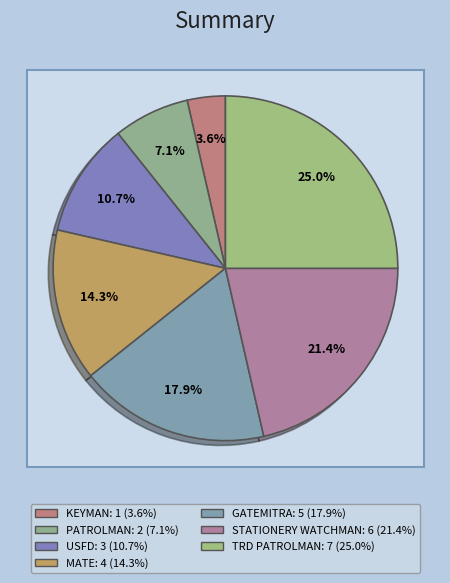

Rank the categories by value from lowest to highest.

KEYMAN, PATROLMAN, USFD, MATE, GATEMITRA, STATIONERY WATCHMAN, TRD PATROLMAN